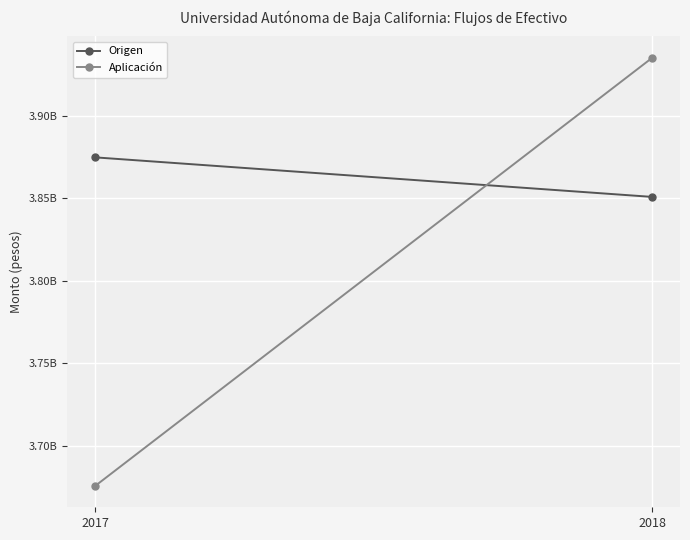

What is the average value of the Aplicación series?

3805388951.2